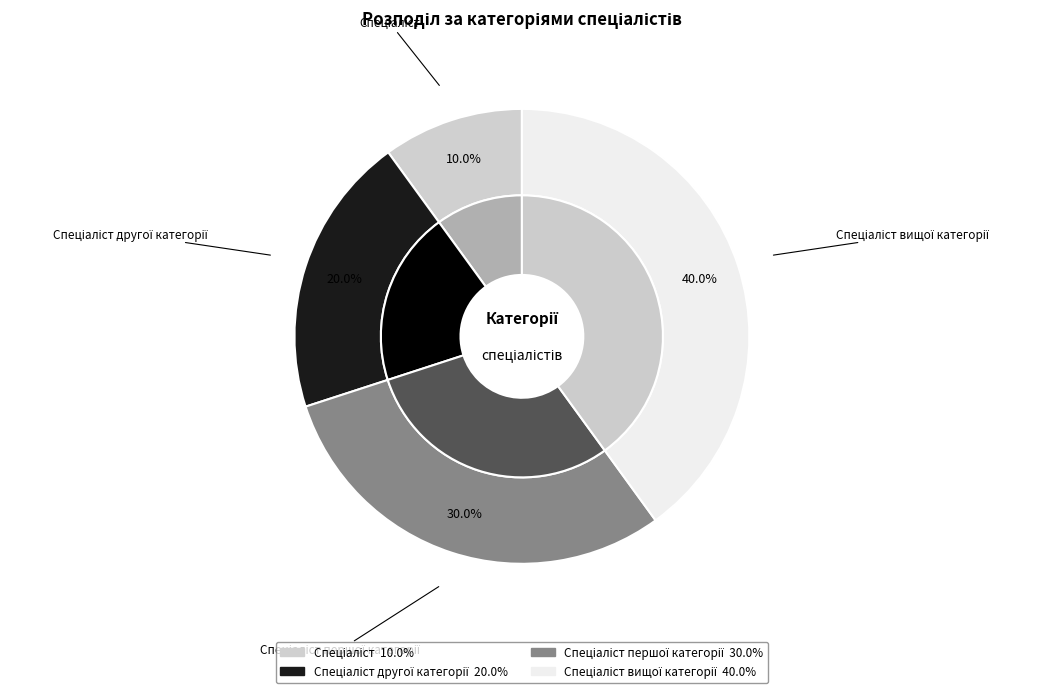

To the nearest percent, what is the combined percentage of Спеціаліст першої категорії and Спеціаліст?

40%